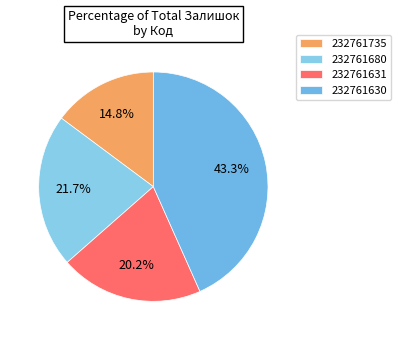

What is the largest slice in the pie chart?

232761630